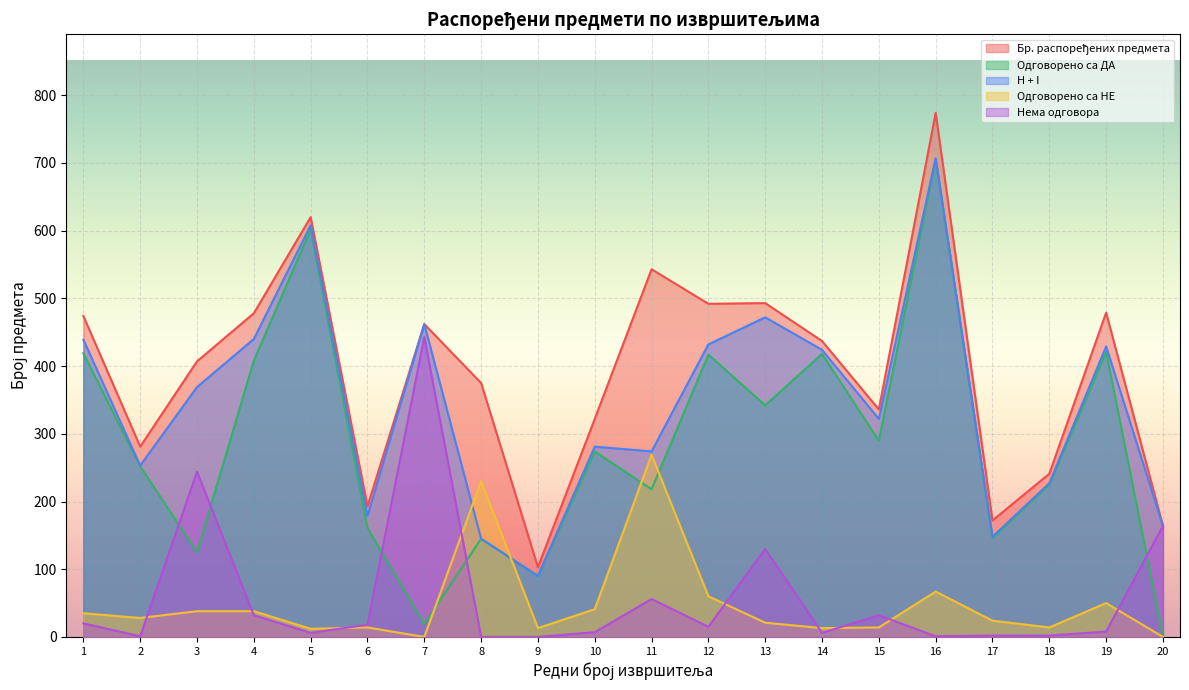

What is the difference between the maximum and minimum values in the Одговорено са НЕ series?

269